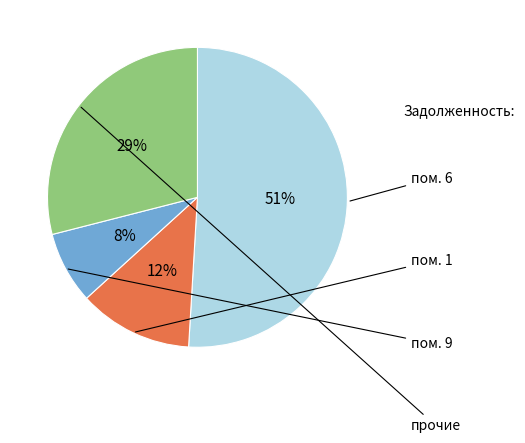

Does any single category account for the majority?

Yes